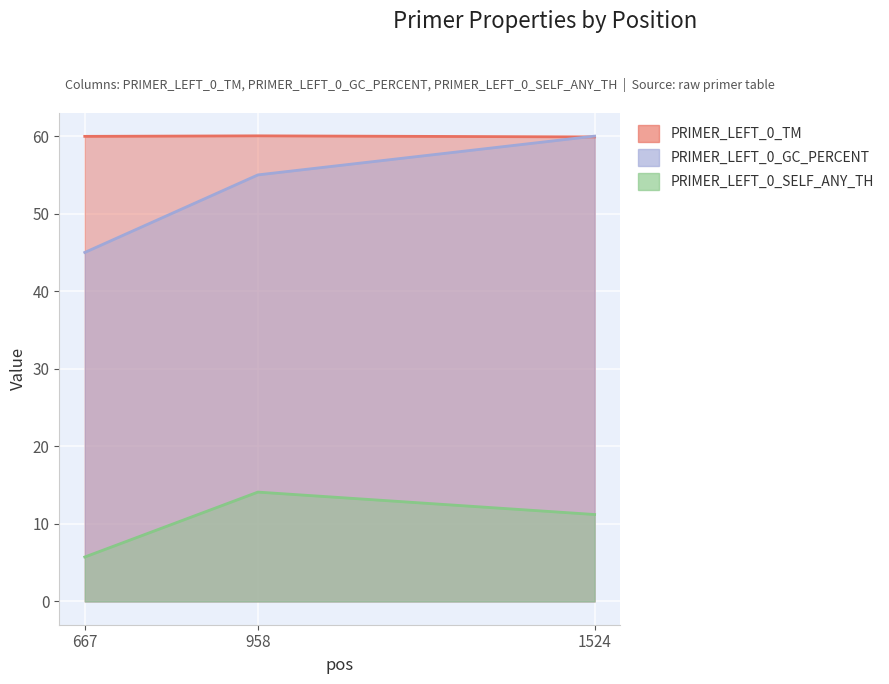

Reading left to right, transcribe all the data shown in this chart.

PRIMER_LEFT_0_TM: 667=60.0	958=60.0	1524=59.9
PRIMER_LEFT_0_GC_PERCENT: 667=45.0	958=55.0	1524=60.0
PRIMER_LEFT_0_SELF_ANY_TH: 667=5.7	958=14.1	1524=11.2